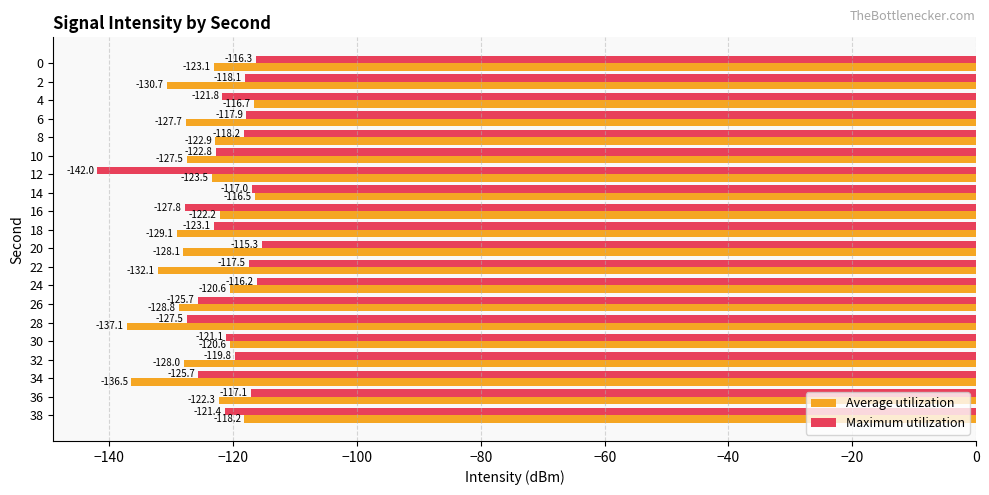

What is the smallest value displayed?

-142.0